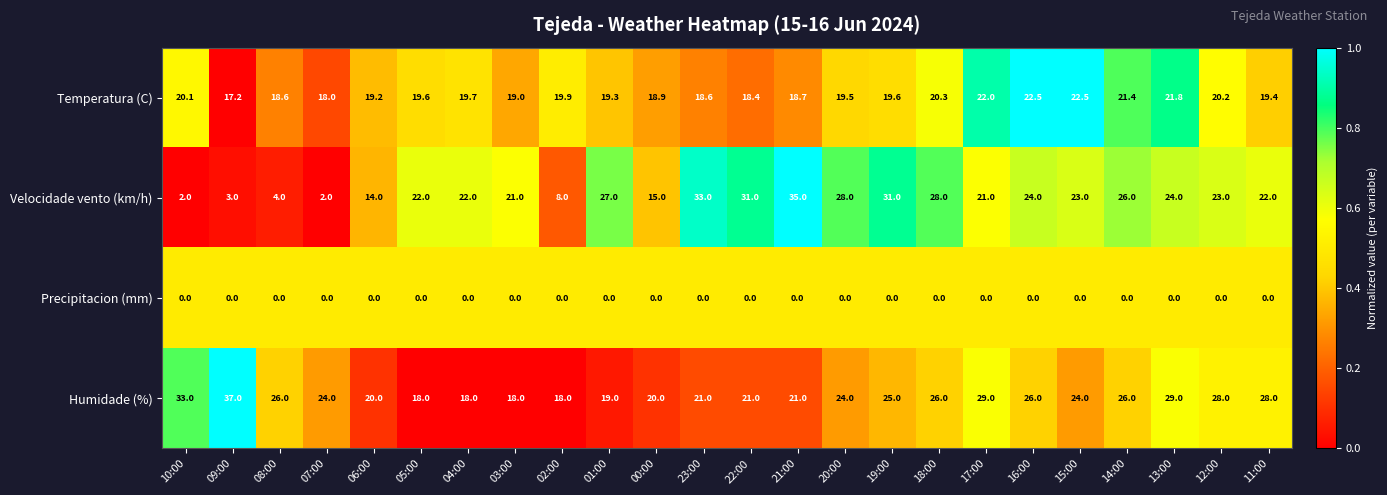

The value of Velocidade vento (km/h) at 23:00 is 12.9. True or false?

False